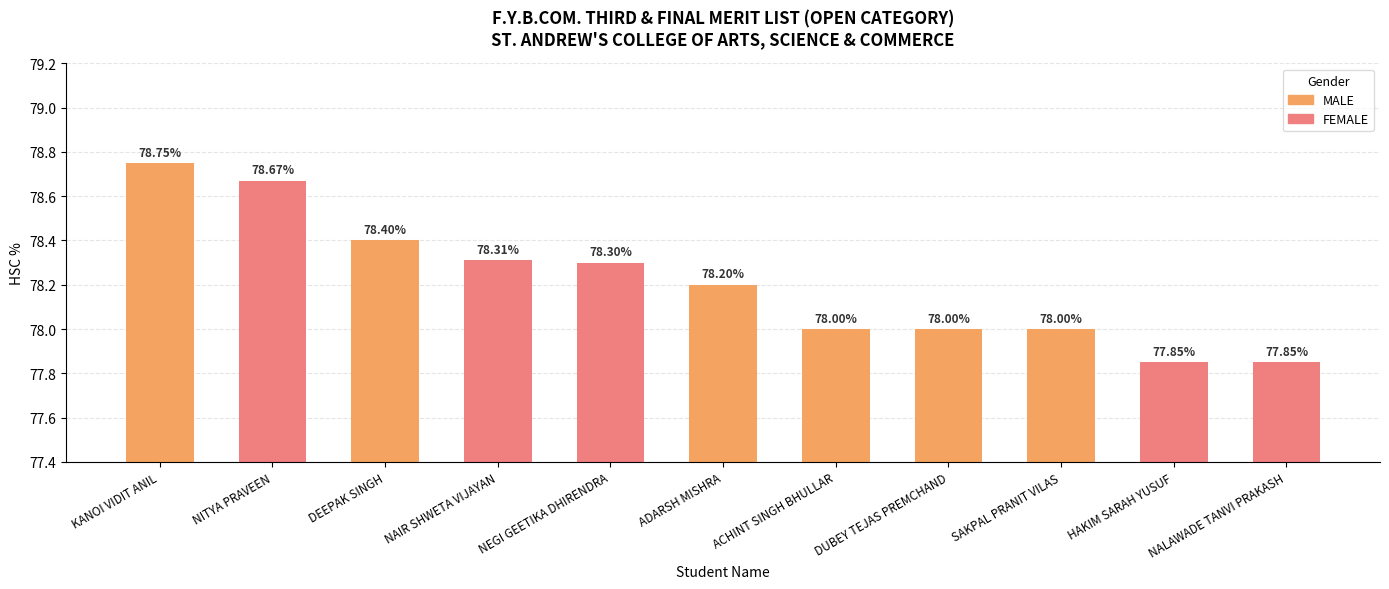

Reading left to right, transcribe all the data shown in this chart.

KANOI VIDIT ANIL=78.8	NITYA PRAVEEN=78.7	DEEPAK SINGH=78.4	NAIR SHWETA VIJAYAN=78.3	NEGI GEETIKA DHIRENDRA=78.3	ADARSH MISHRA=78.2	ACHINT SINGH BHULLAR=78.0	DUBEY TEJAS PREMCHAND=78.0	SAKPAL PRANIT VILAS=78.0	HAKIM SARAH YUSUF=77.8	NALAWADE TANVI PRAKASH=77.8